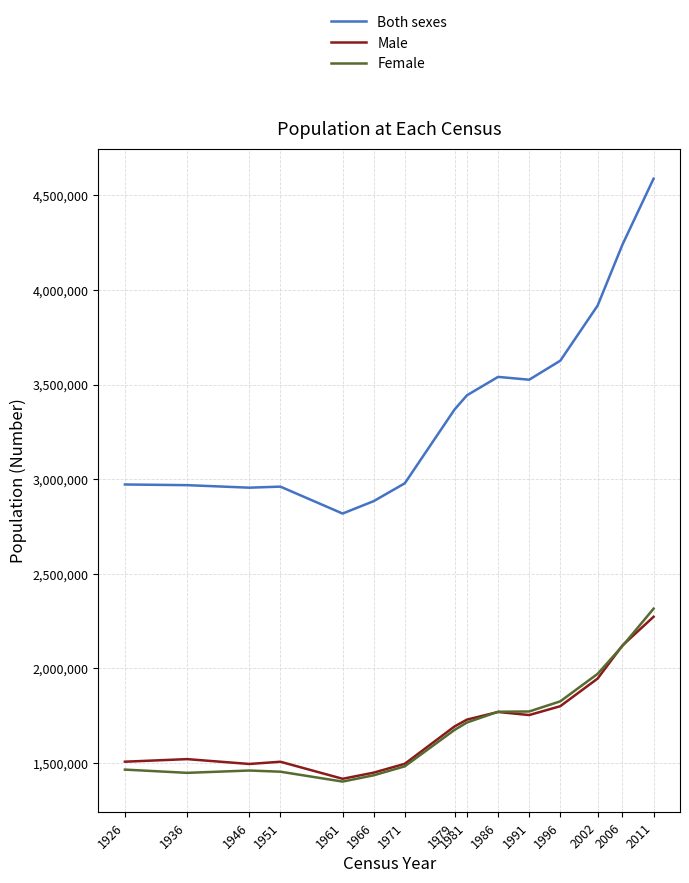

Read the Female value at 2002, to the nearest 100.

1971000